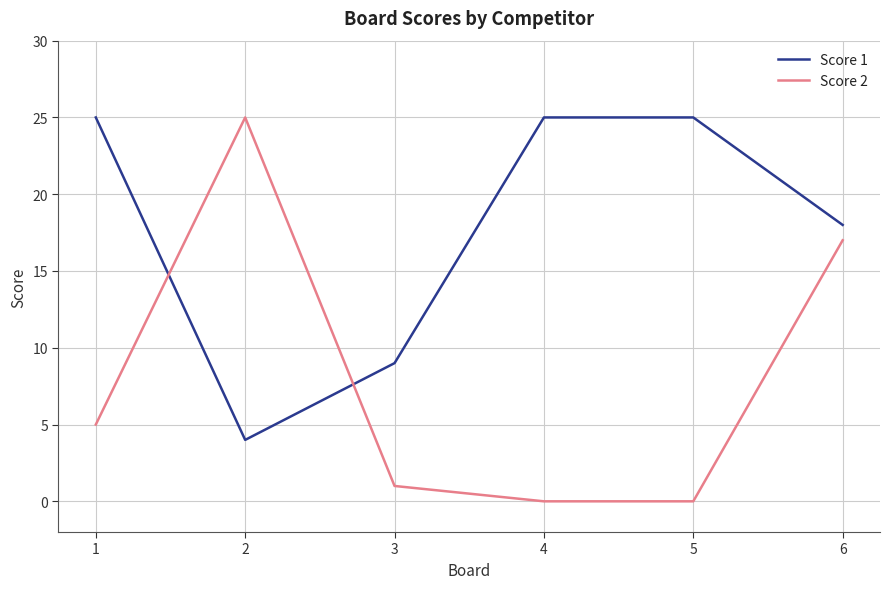

What is the sum of all Score 1 values?

106